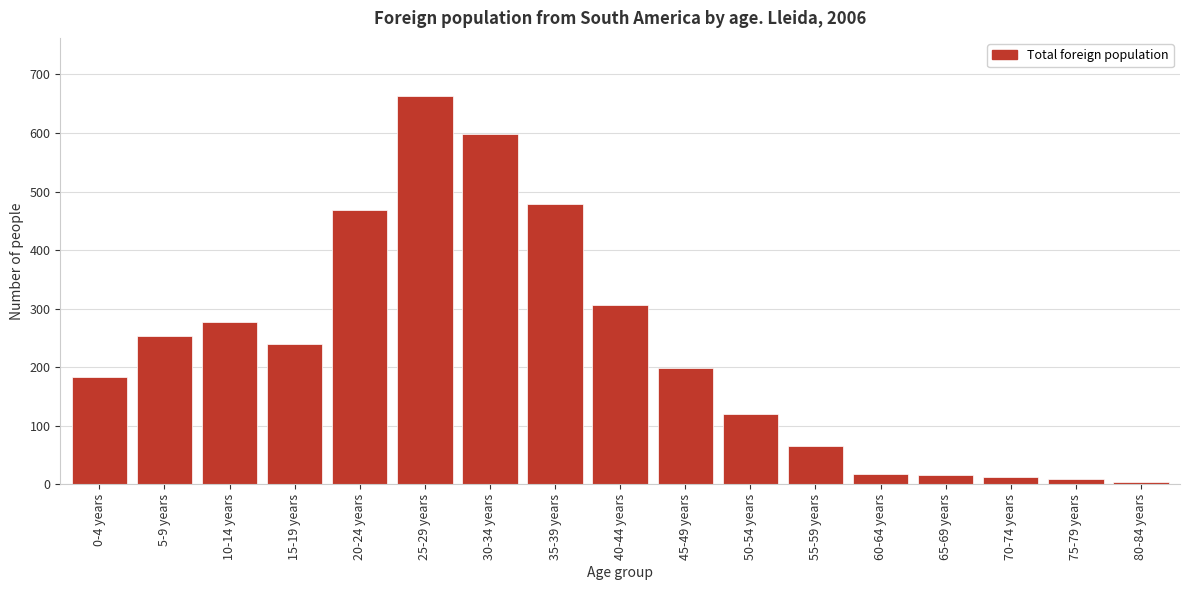

Where is the data nearest to the value 333?

40-44 years